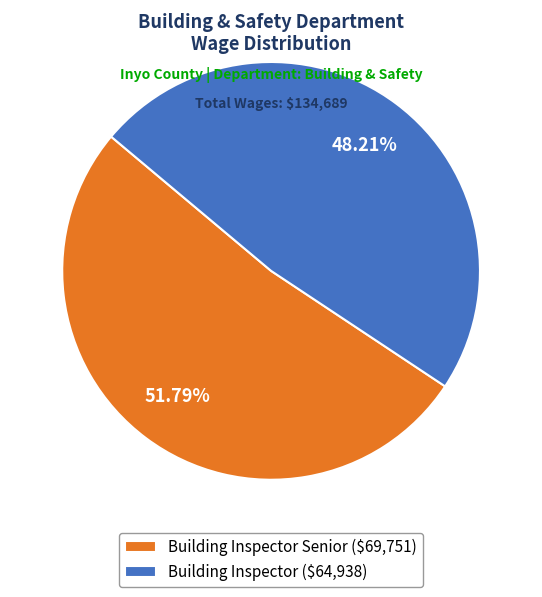

Which category has the smallest portion of the pie?

Building Inspector ($64,938)